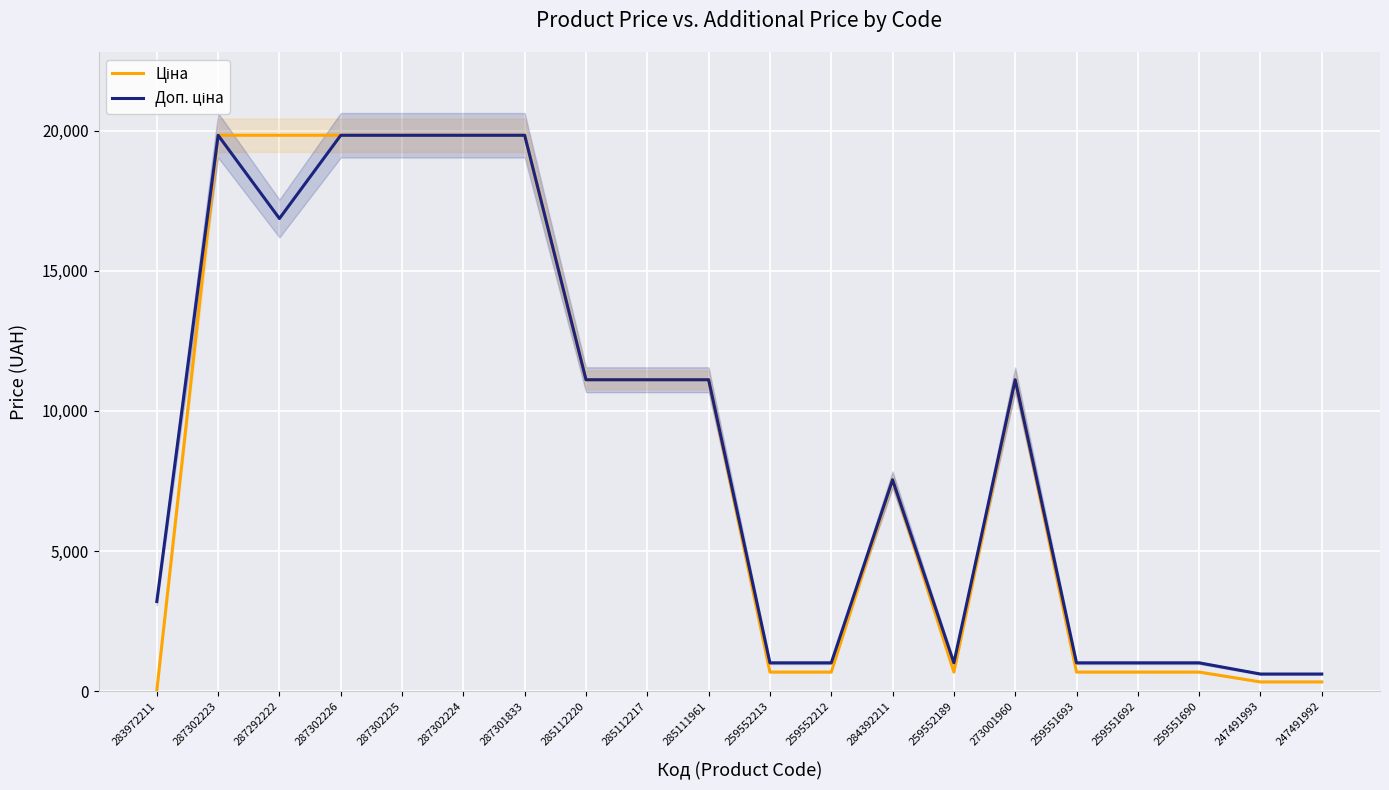

Where is the first local maximum for Доп. ціна?

287302223